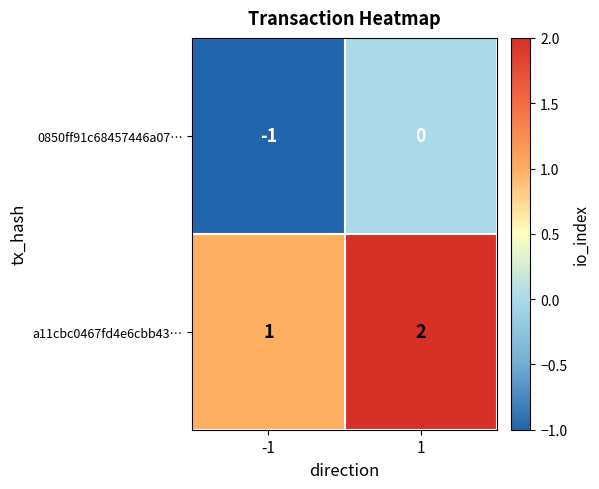

List the series in order of their overall mean, lowest first.

0850ff91c68457446a07…, a11cbc0467fd4e6cbb43…